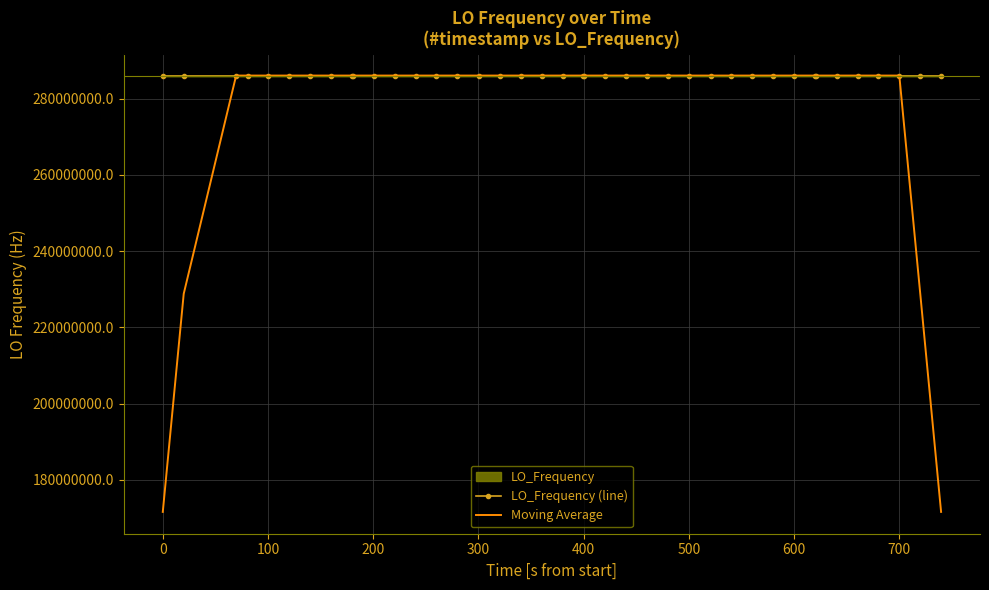

Which series has the largest total across all categories?

LO_Frequency (line)